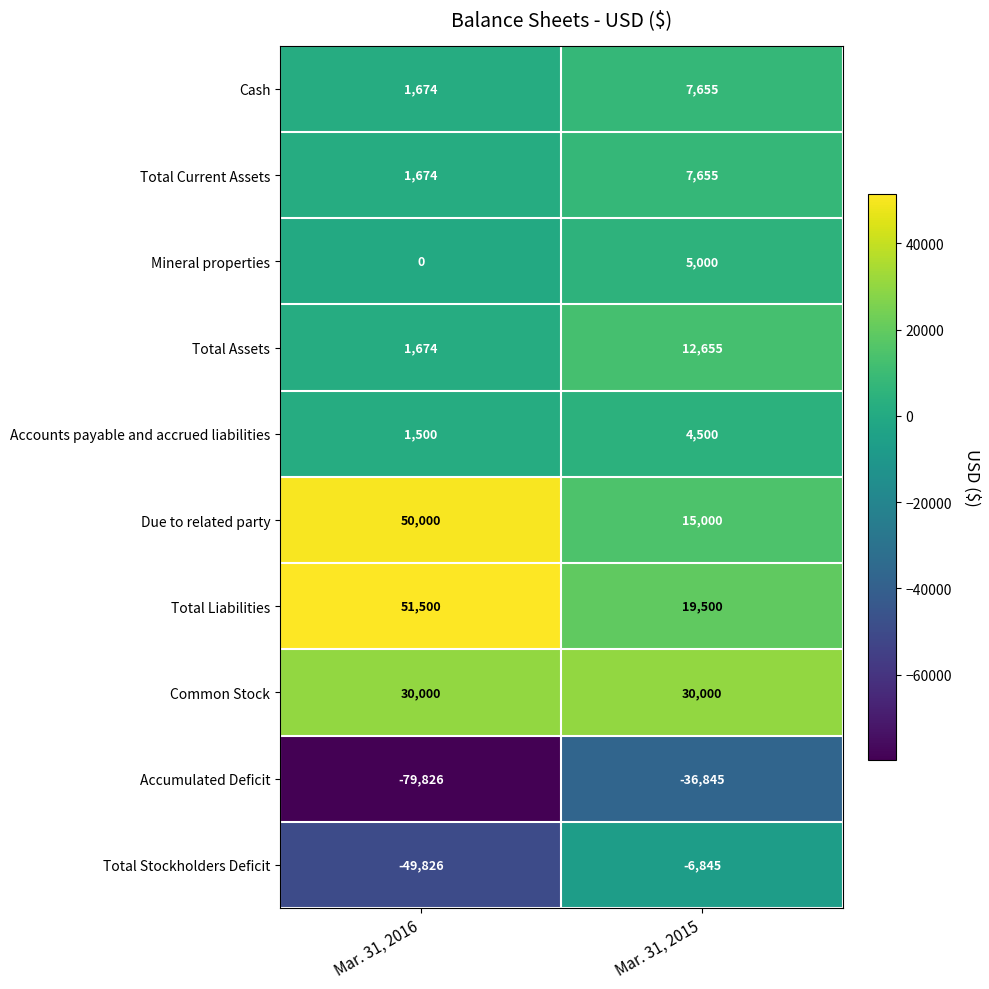

At which category does the chart reach its peak across all series?

Mar. 31, 2016